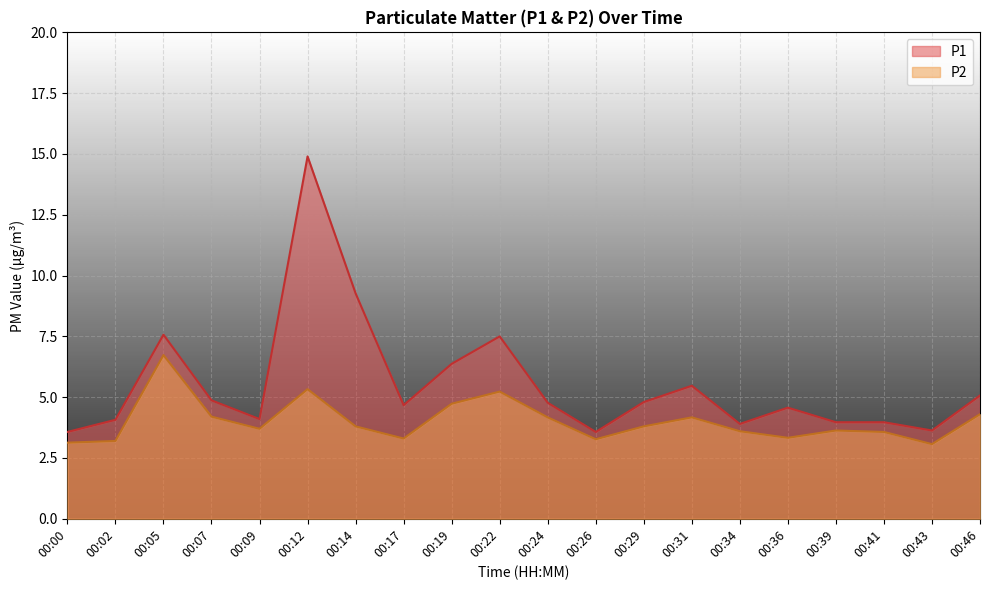

In P2, how many points are higher than both neighbors (excluding endpoints)?

5